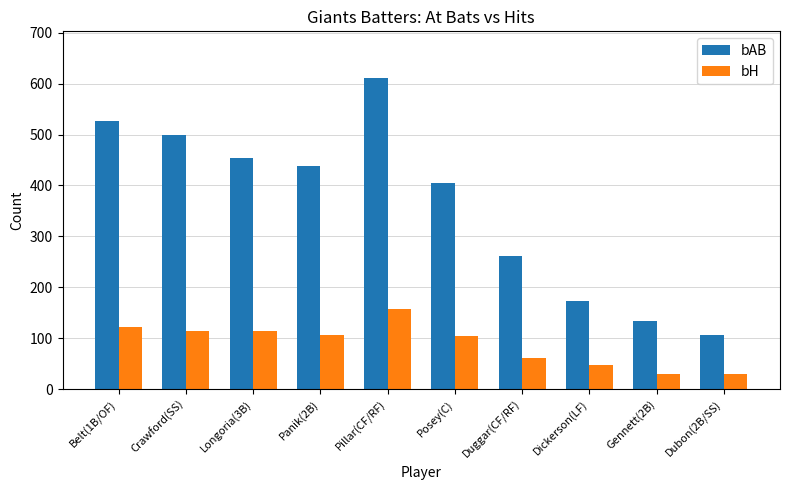

Count the number of categories in the chart.

10